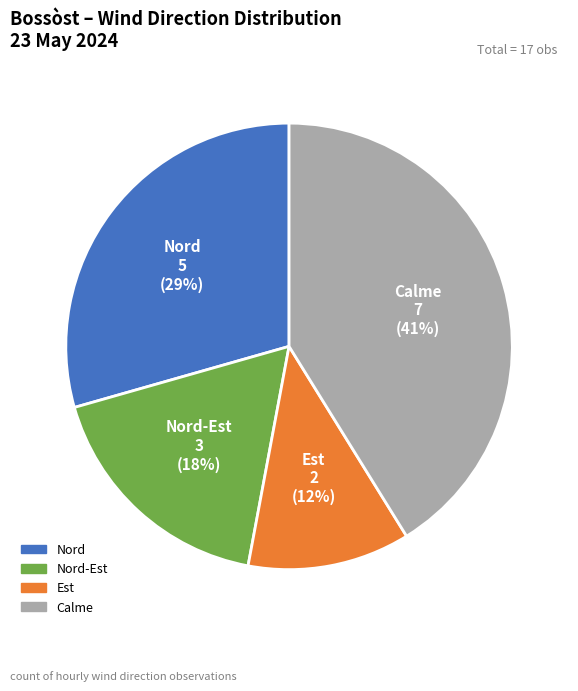

To the nearest percent, what is the average slice percentage?

25%